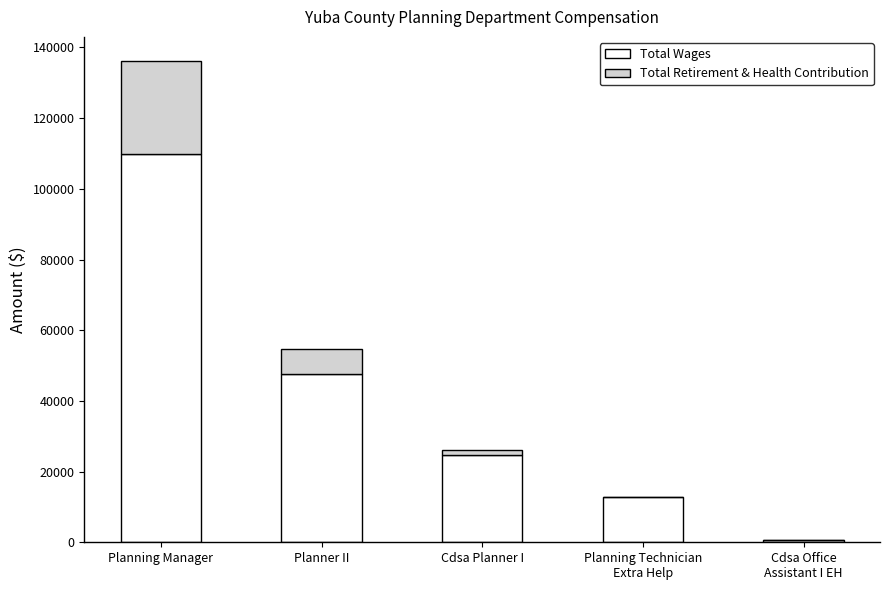

At which category is the sum across all series the highest?

Planning Manager